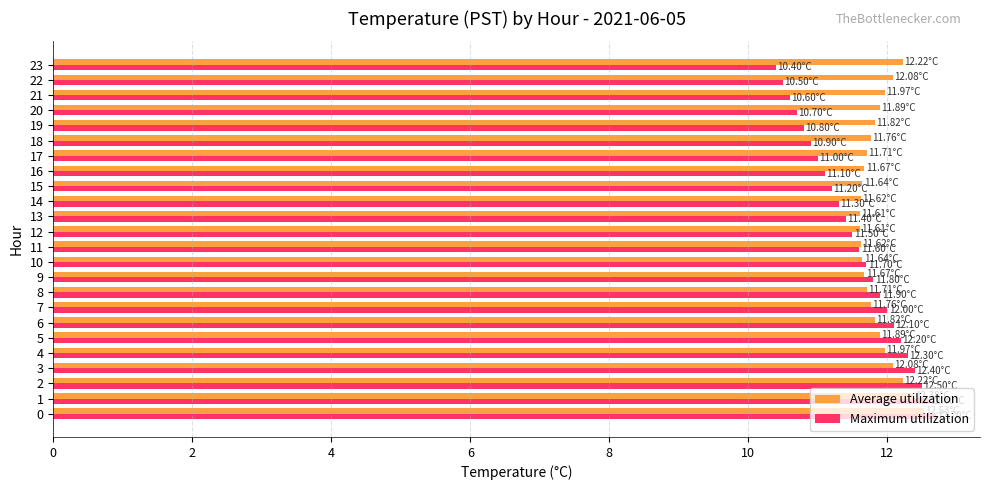

Is the value of Maximum utilization at 13 greater than the value of Average utilization at 8?

No